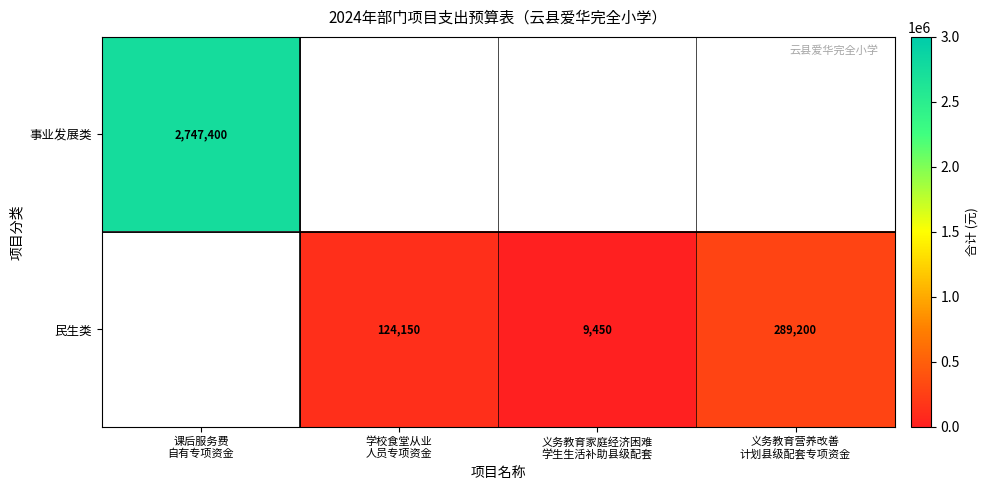

Read the 民生类 value at 义务教育营养改善 计划县级配套专项资金.

289200.0